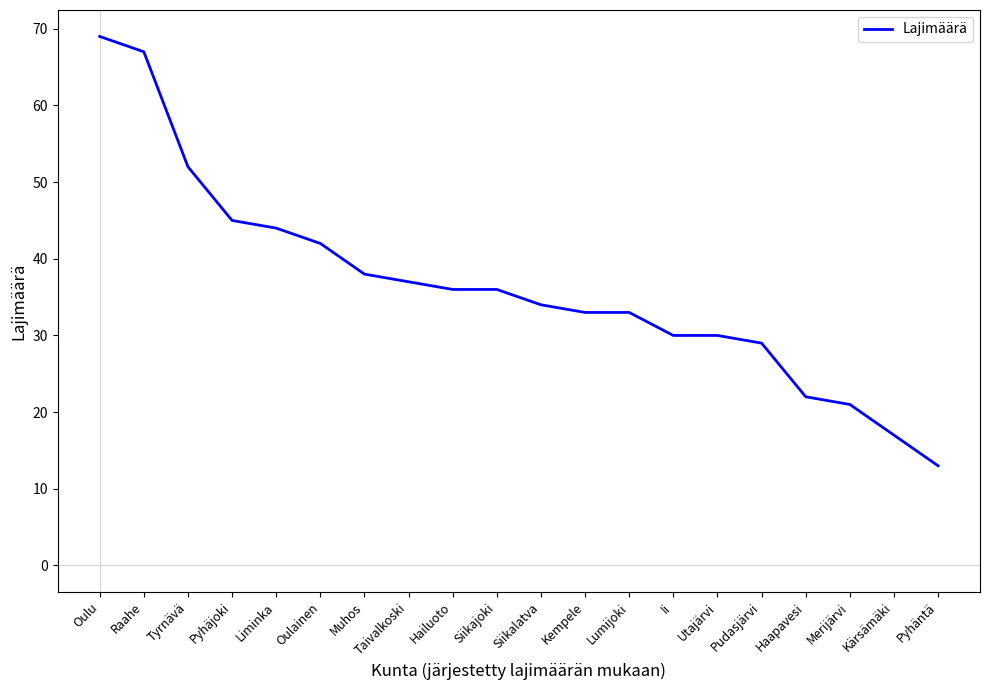

The value at Liminka is 14. True or false?

False